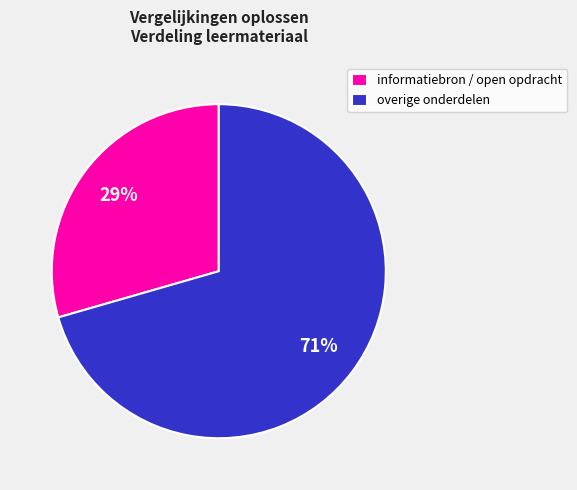

Do overige onderdelen and informatiebron / open opdracht together represent more than half of the pie?

Yes